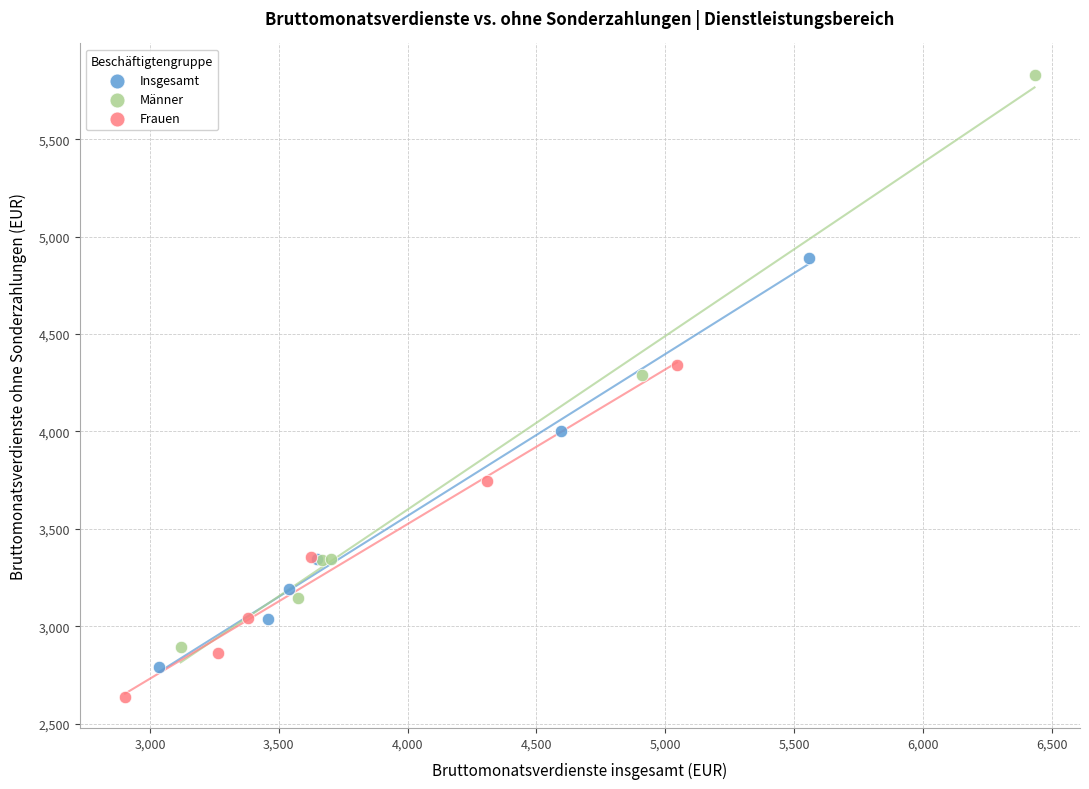

Which series reaches the minimum Y coordinate?

Frauen